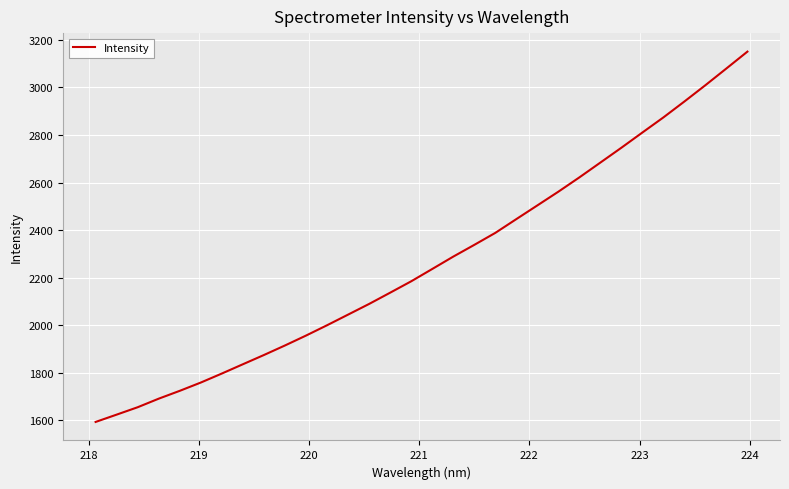

What is the greatest value displayed?

3150.2